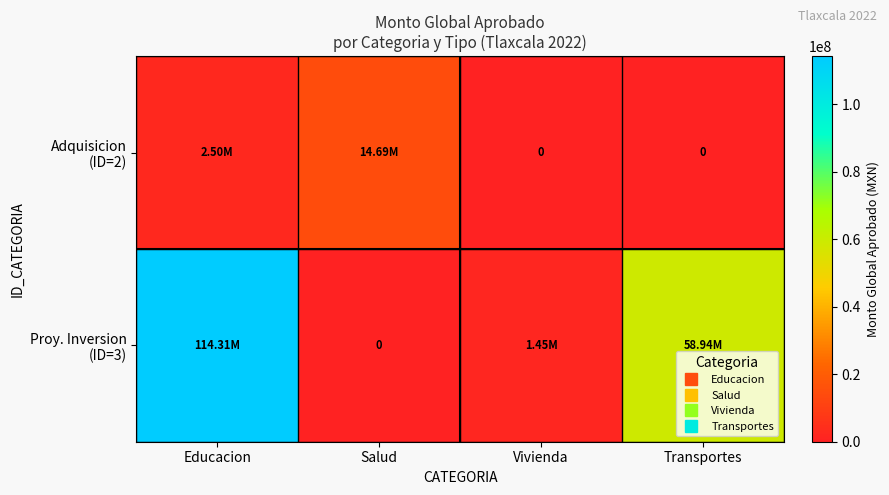

Which series has the widest spread of values?

Proy. Inversion (ID=3)